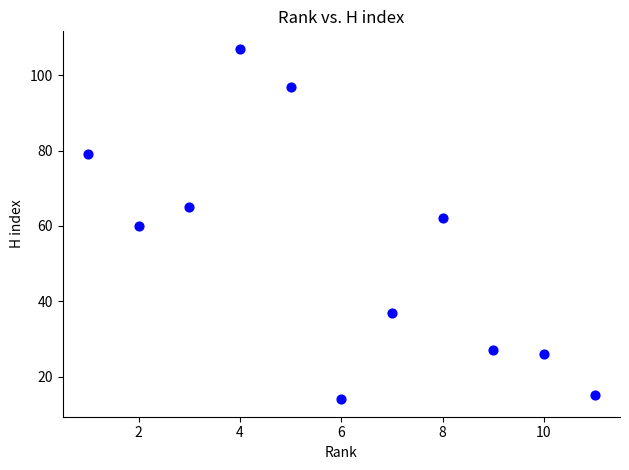

What is the average Y value?

54